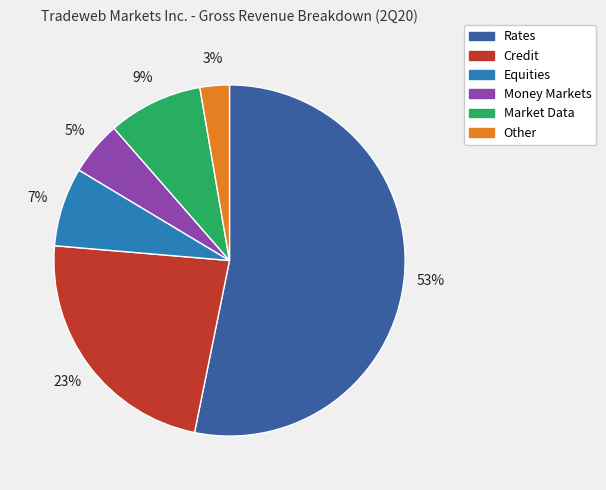

To the nearest percent, what is the combined percentage of Other and Equities?

10%